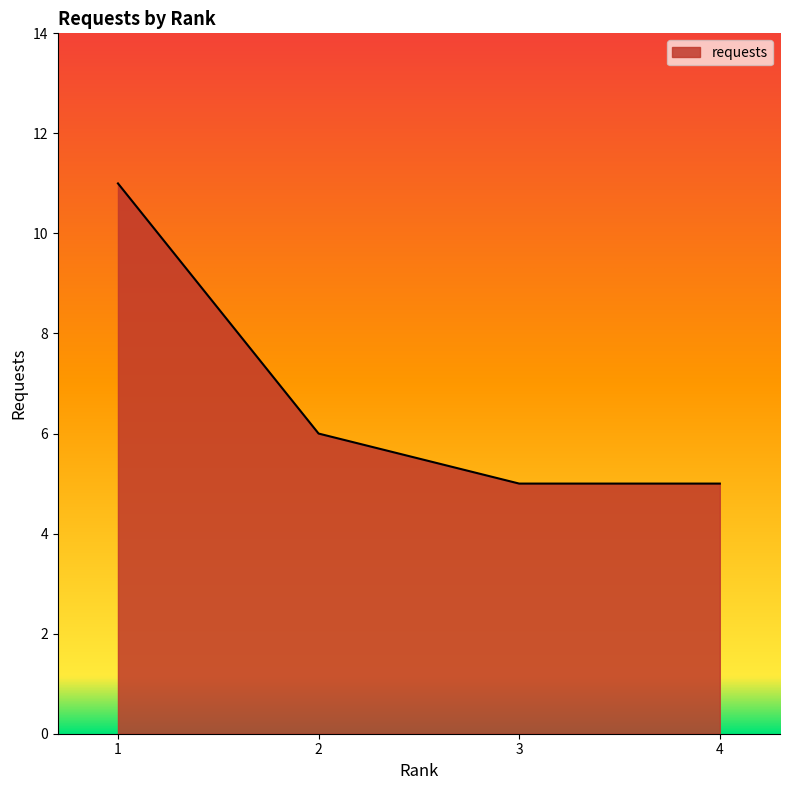

What is the sum of the values at 3 and 1?

16